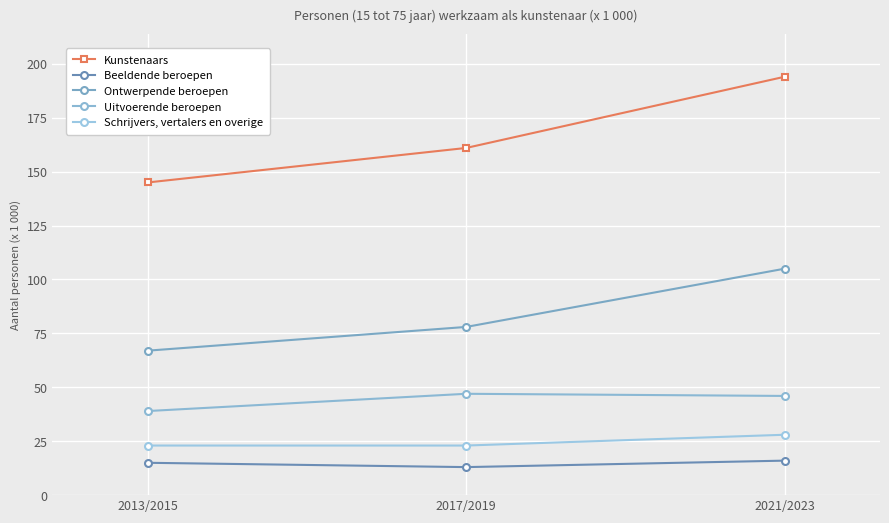

What is the difference between the maximum and second lowest values in the Schrijvers, vertalers en overige series?

5